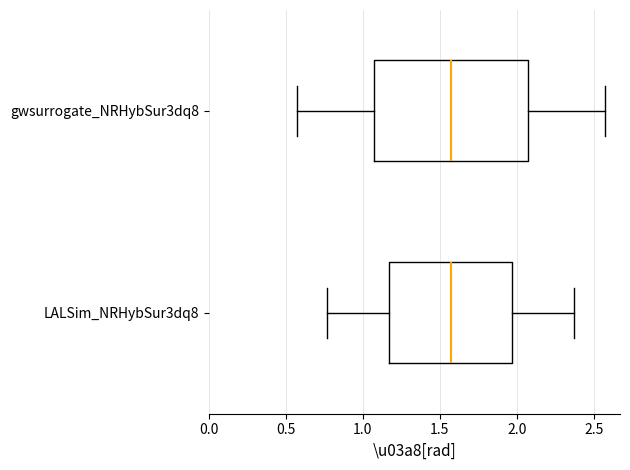

Comparing the boxes themselves (not the whiskers), which one is the widest?

gwsurrogate_NRHybSur3dq8